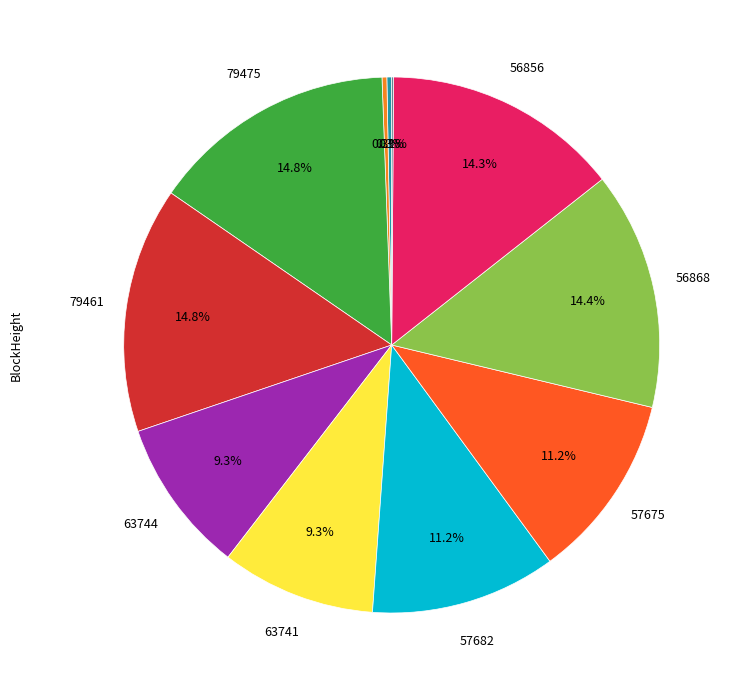

To the nearest percent, what is the average slice percentage?

9%